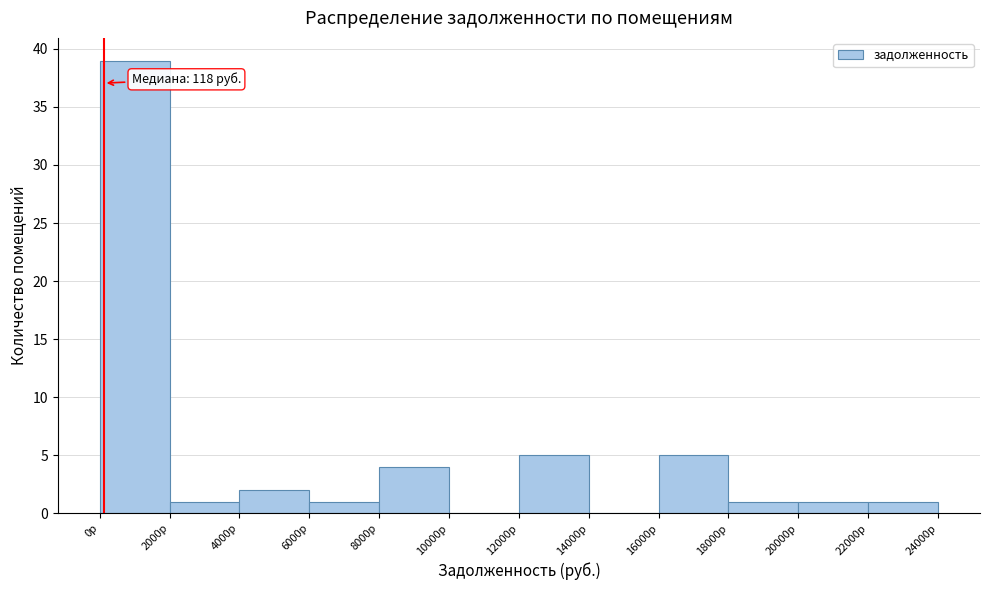

Which range on the x-axis has the tallest bar?

0 to 2000